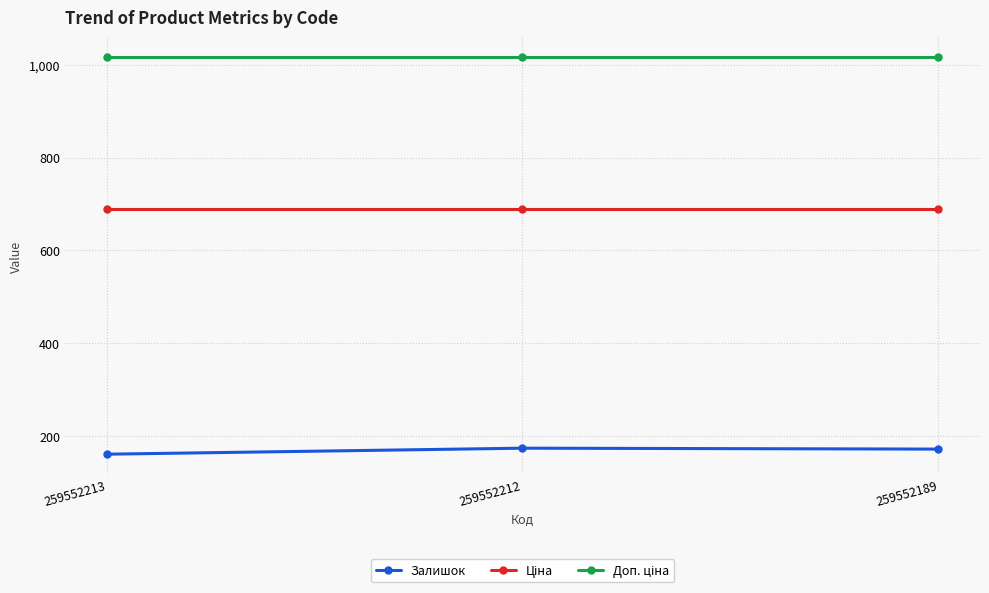

Is this an area chart (filled region under the line)?

No